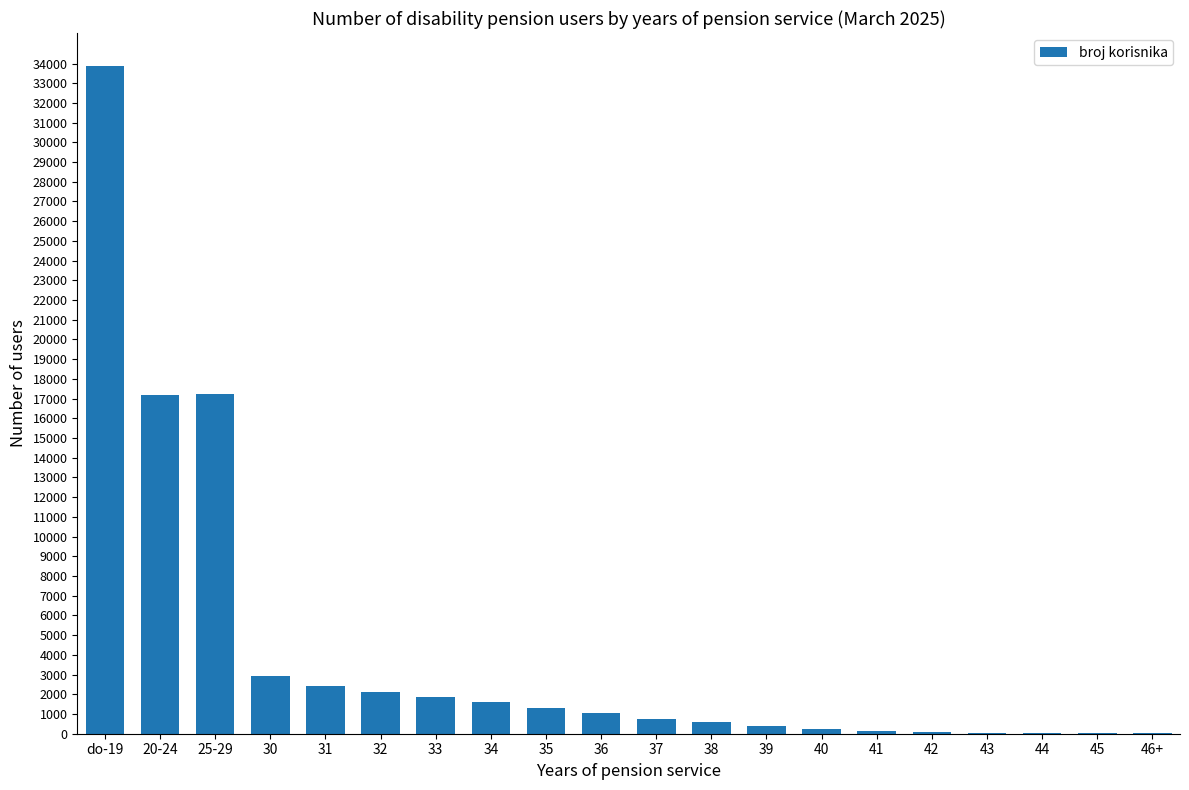

At which category does the chart reach its peak across all series?

do-19